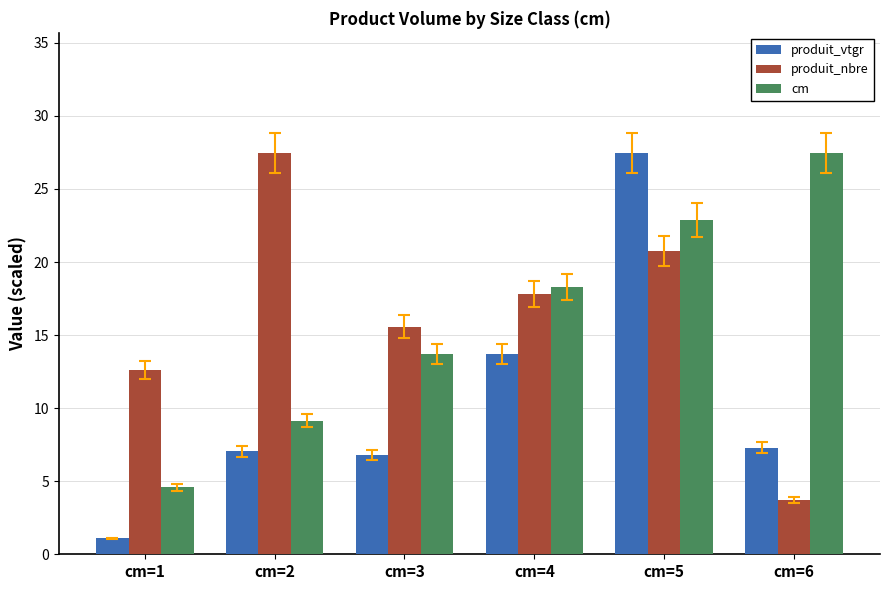

How many groups of bars are there?

6